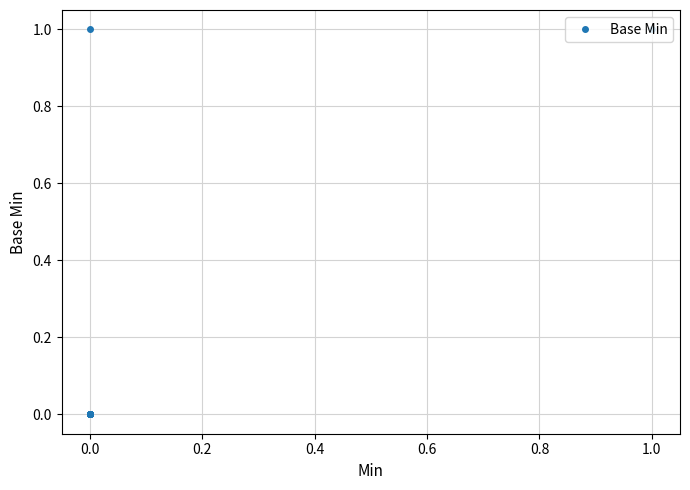

Which has a higher value, 18 or 0.6?

18